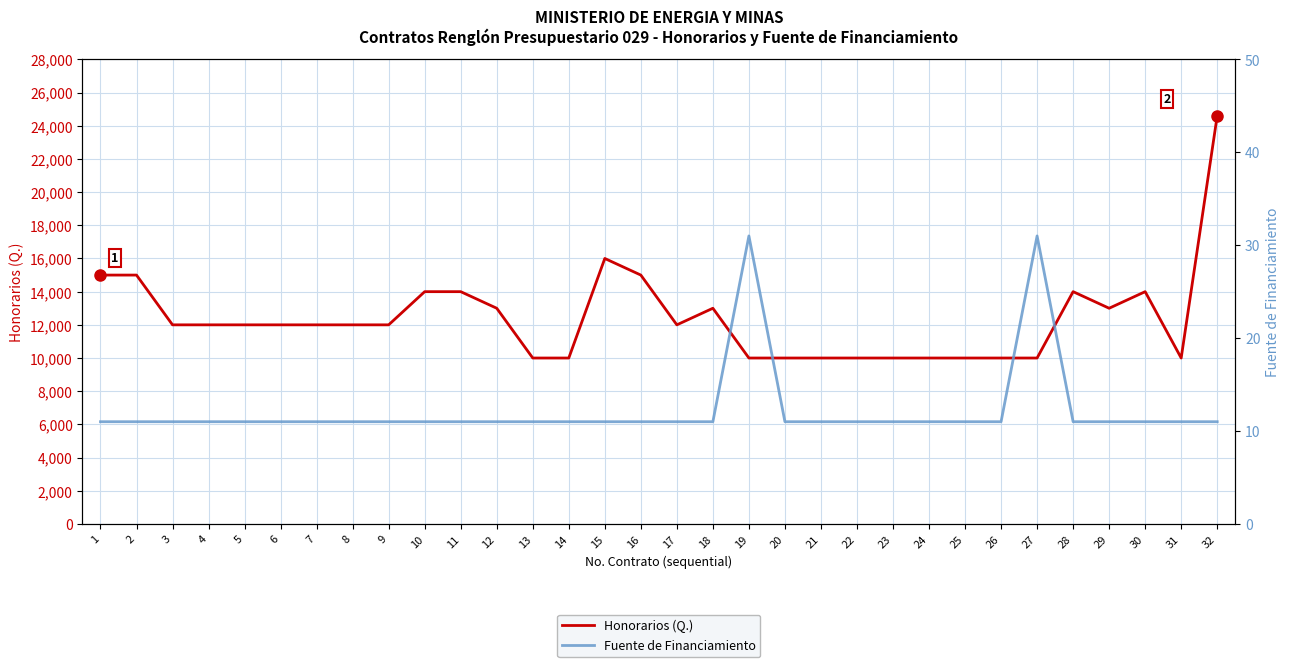

Does the chart display data point markers on the line(s)?

No